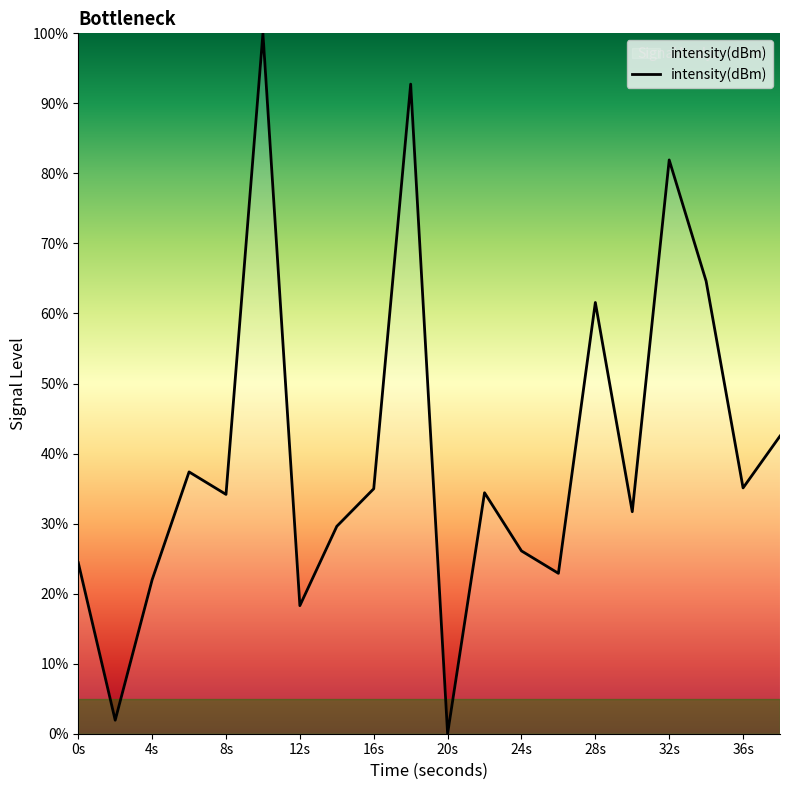

How many lines are shown in the chart?

1